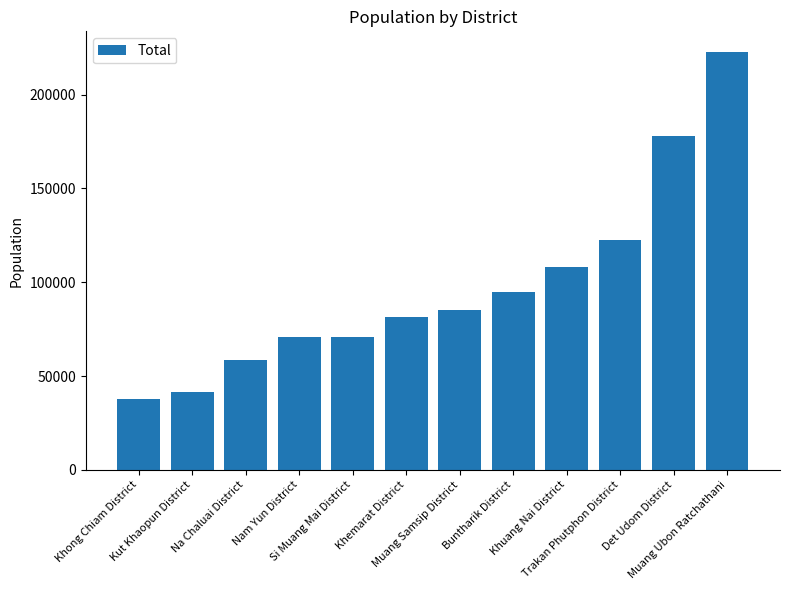

Are the bars grouped side by side (vs. stacked)?

No